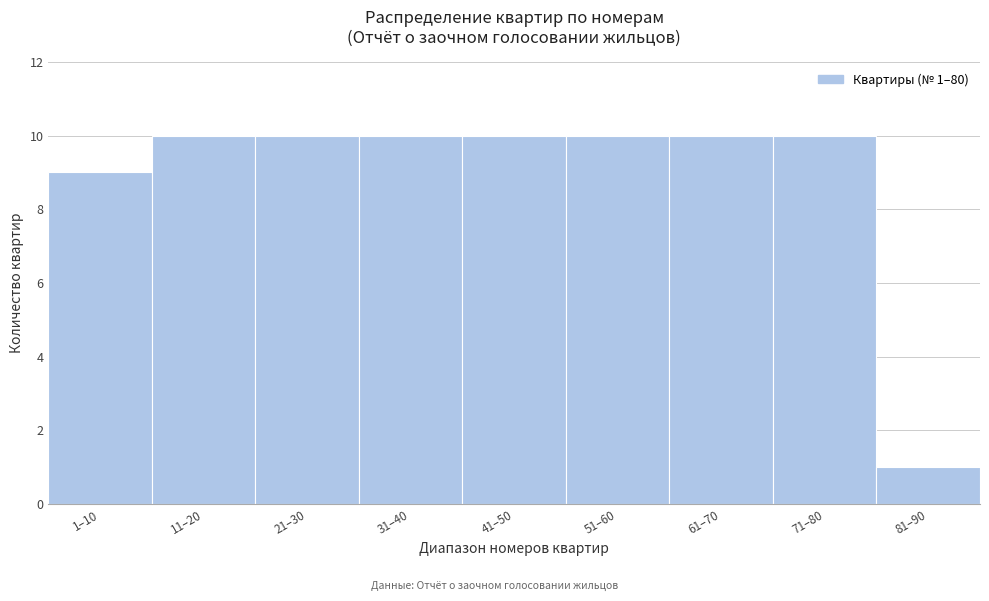

Reading right to left, list all the values displayed in this chart.

81–90=1	71–80=10	61–70=10	51–60=10	41–50=10	31–40=10	21–30=10	11–20=10	1–10=9